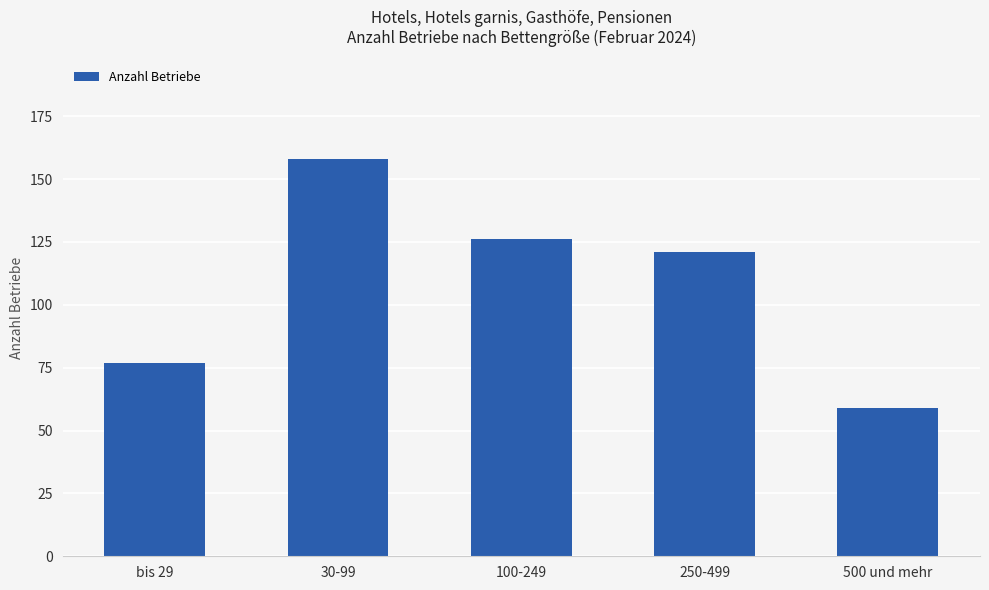

The value at 30-99 is 158. True or false?

True